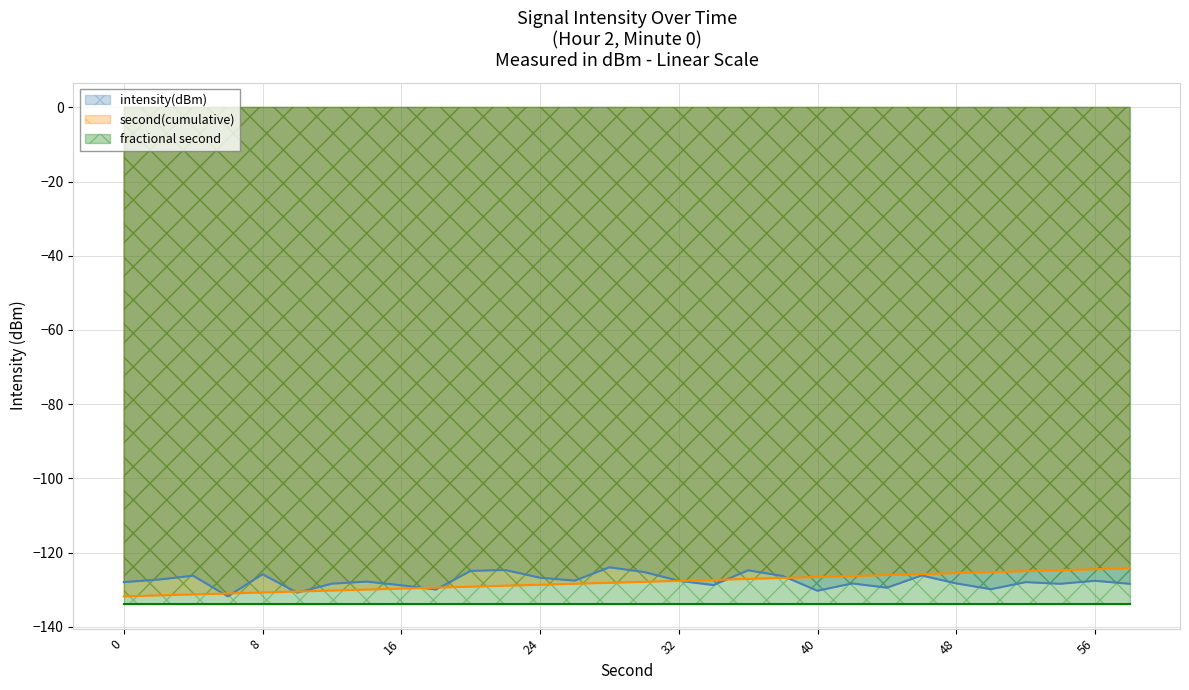

What is the lowest value of the second(cumulative) series?

-131.8